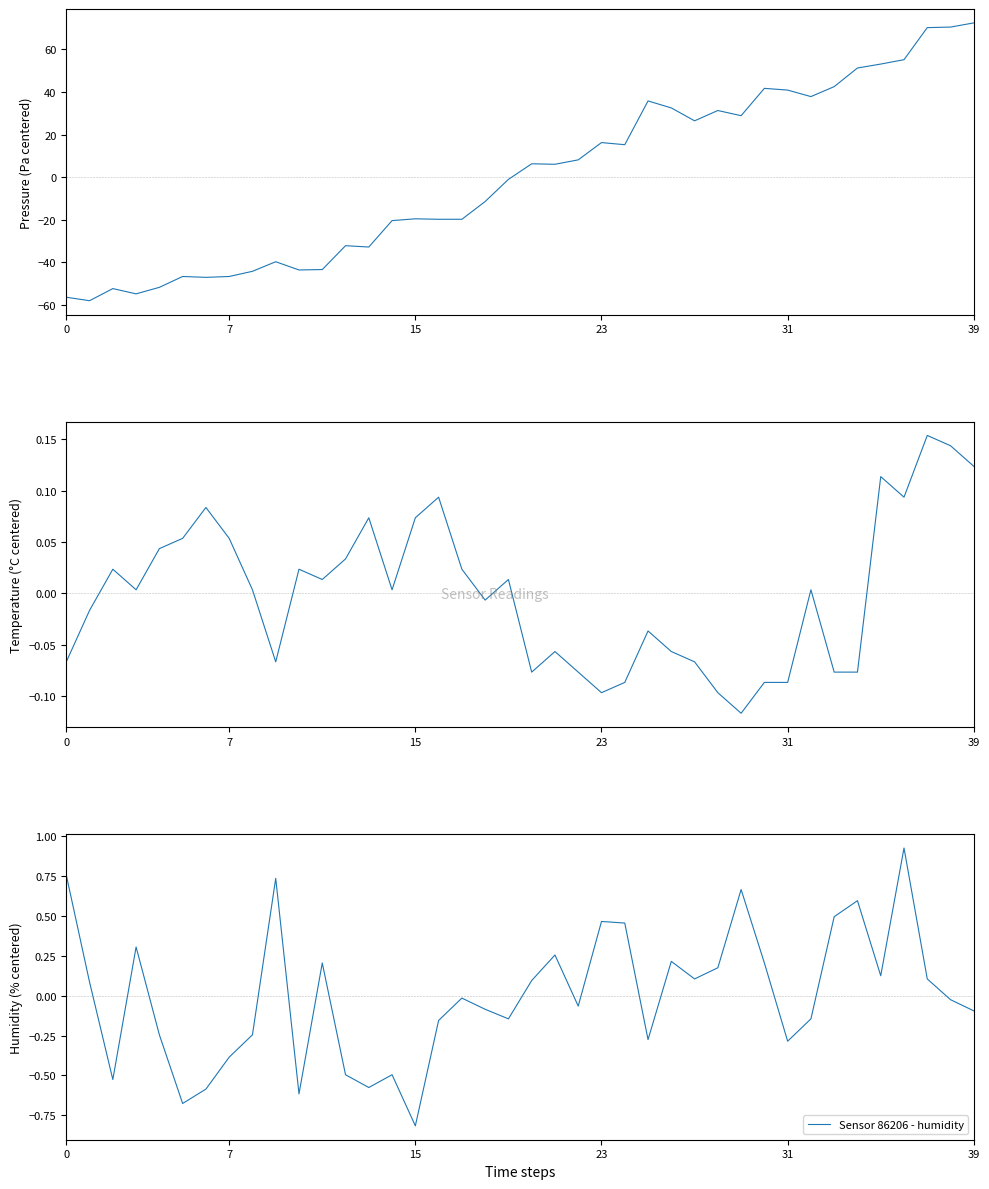

Is this an area chart (filled region under the line)?

No